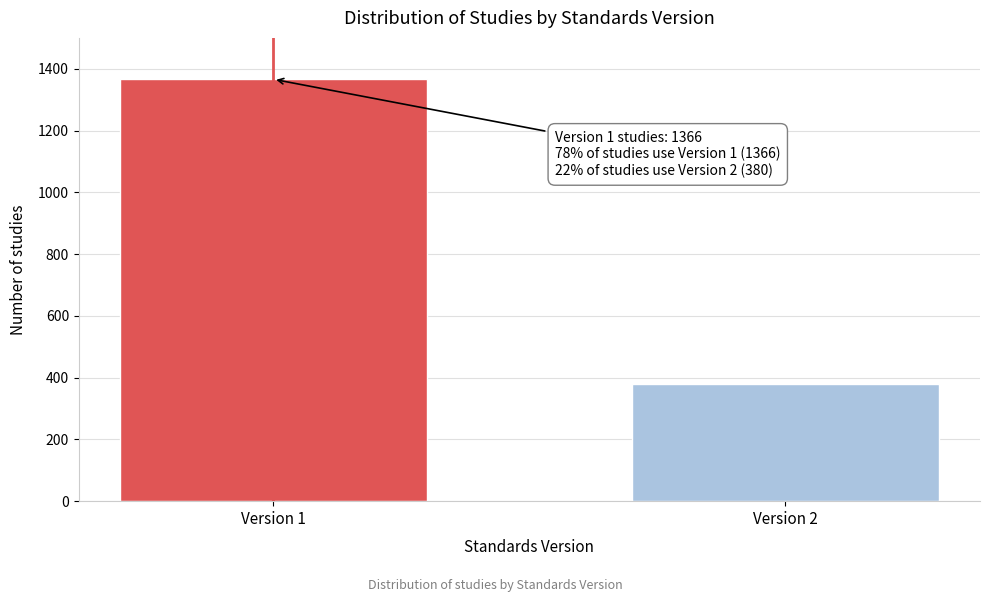

Reading left to right, extract all data points from this chart.

1366	380